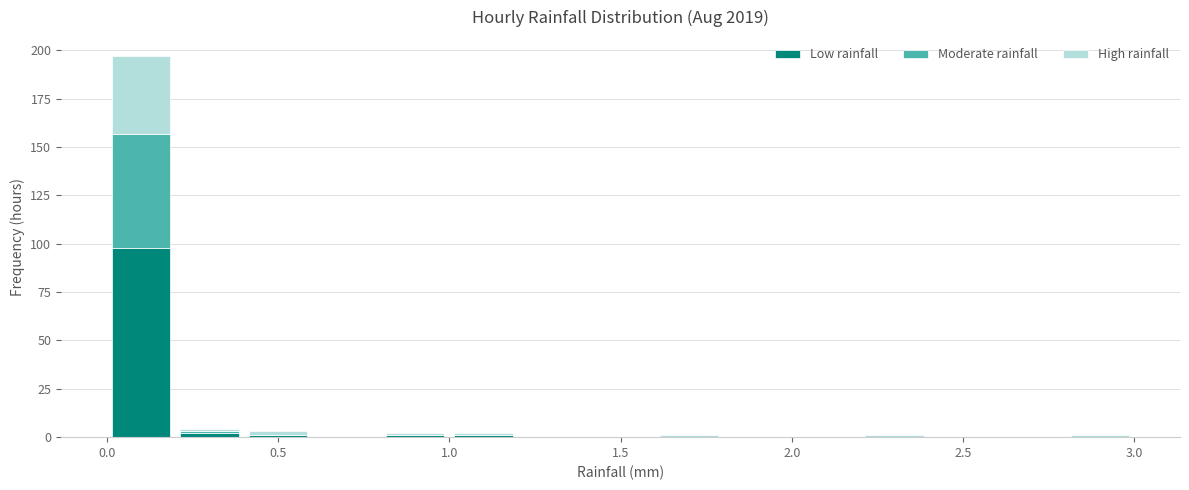

Reading left to right, list every stacked bar in this chart as the range it spans on the x-axis followed by its total height. The values are not printed on the chart, so give them approximately, as read against the axis.

0.0 to 0.2: 195
0.2 to 0.4: under 5
0.4 to 0.6: under 5
0.6 to 0.8: 0
0.8 to 1.0: under 5
1.0 to 1.2: under 5
1.2 to 1.4: 0
1.4 to 1.6: 0
1.6 to 1.8: under 5
1.8 to 2.0: 0
2.0 to 2.2: 0
2.2 to 2.4: under 5
2.4 to 2.6: 0
2.6 to 2.8: 0
2.8 to 3.0: under 5